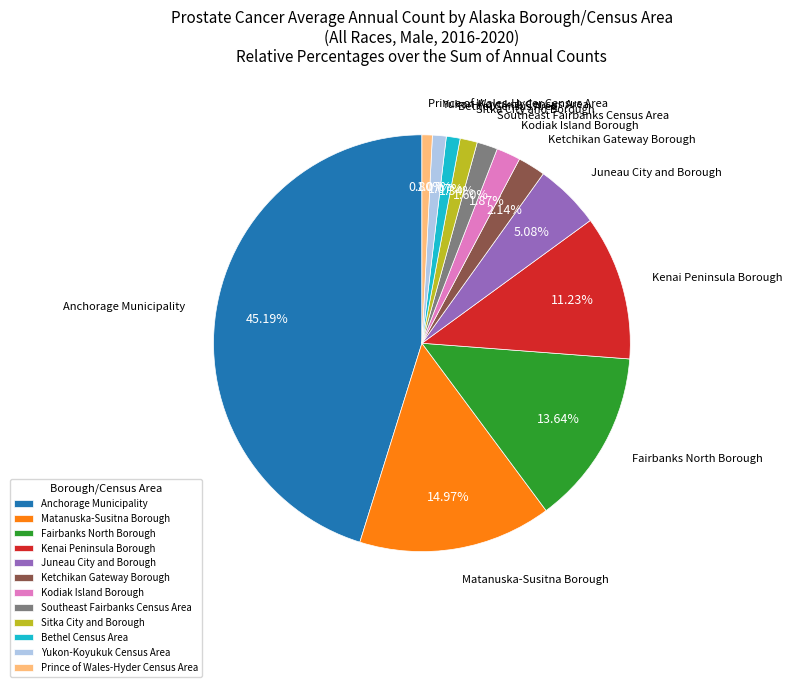

True or false: Sitka City and Borough accounts for 13% of the total.

False